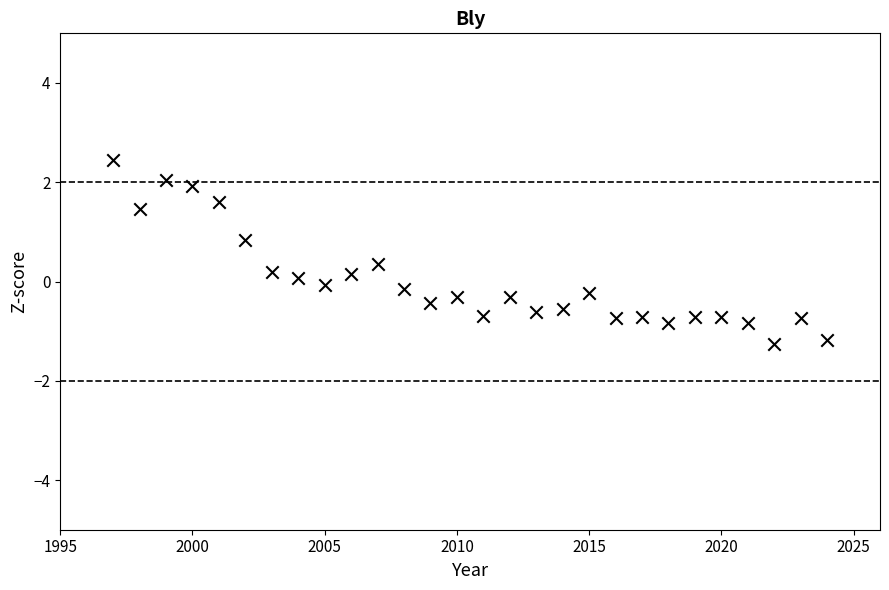

What is the range of X values (max minus min)?

27.0